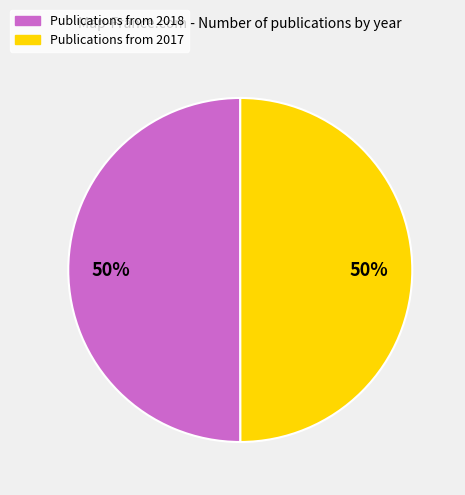

How many segments does this pie chart have?

2